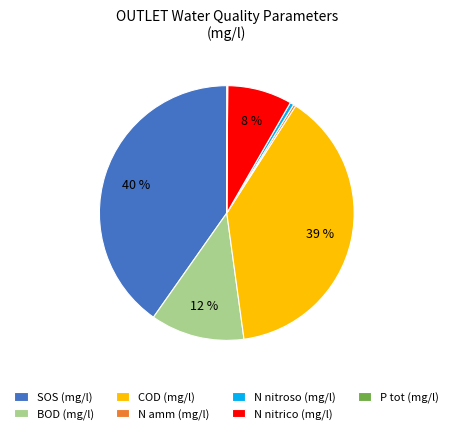

True or false: N nitroso (mg/l) accounts for 0% of the total.

True